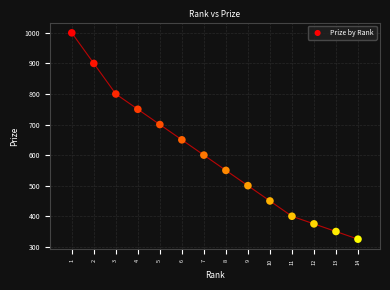

What is the range of Y values (max minus min)?

675